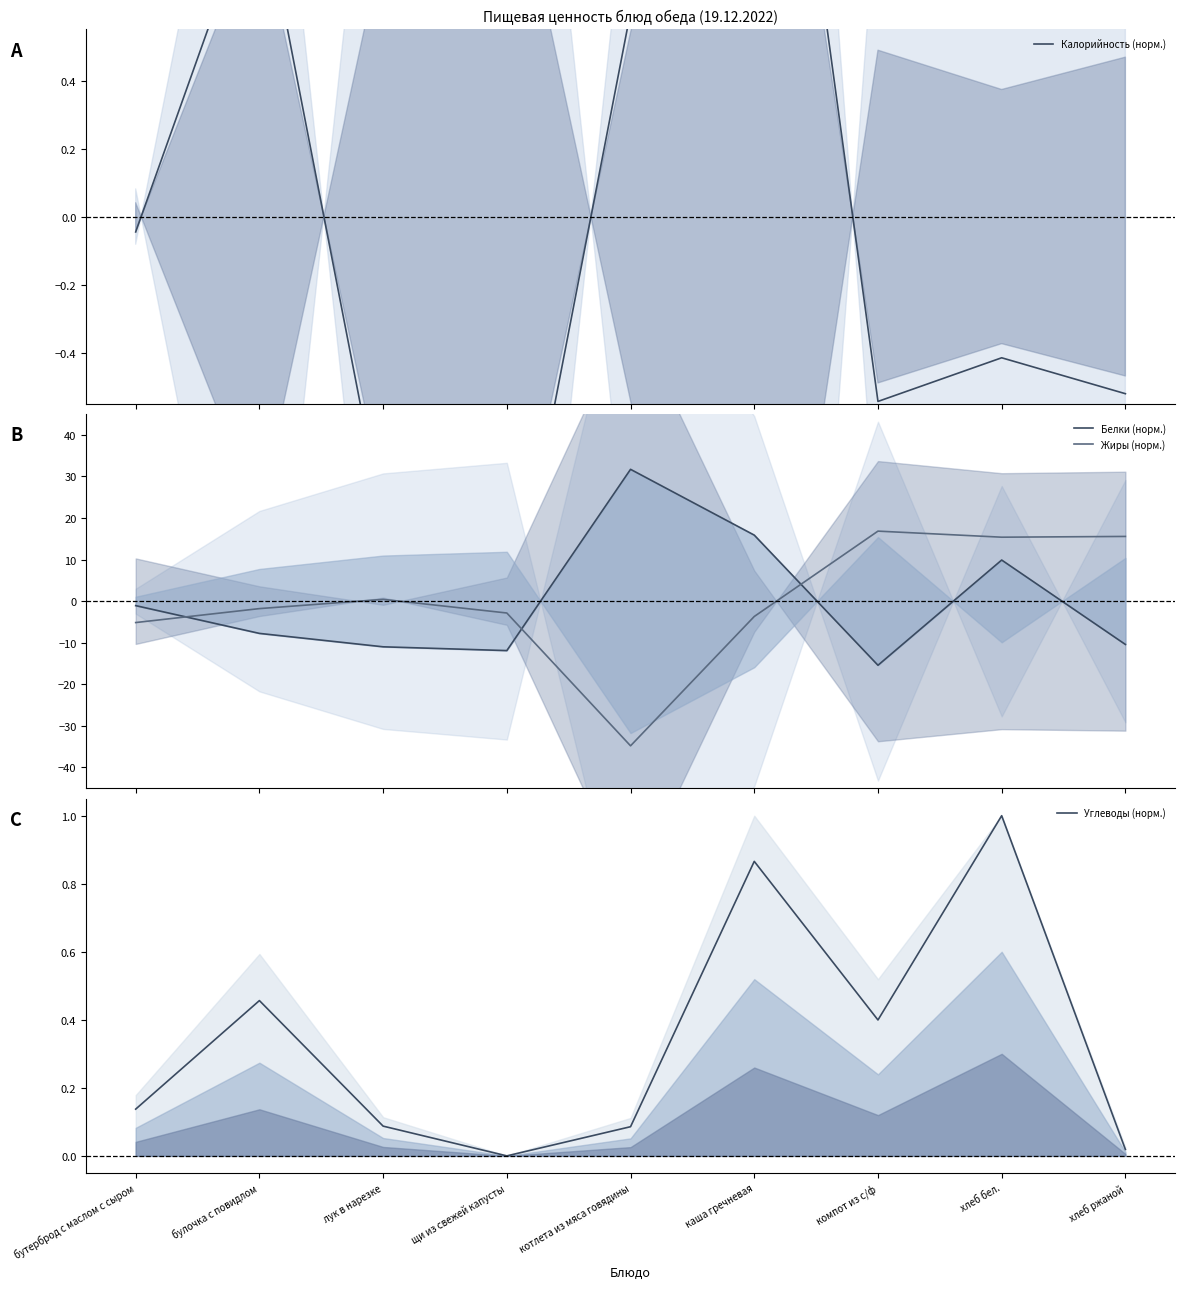

What position from the left is компот из с/ф?

7